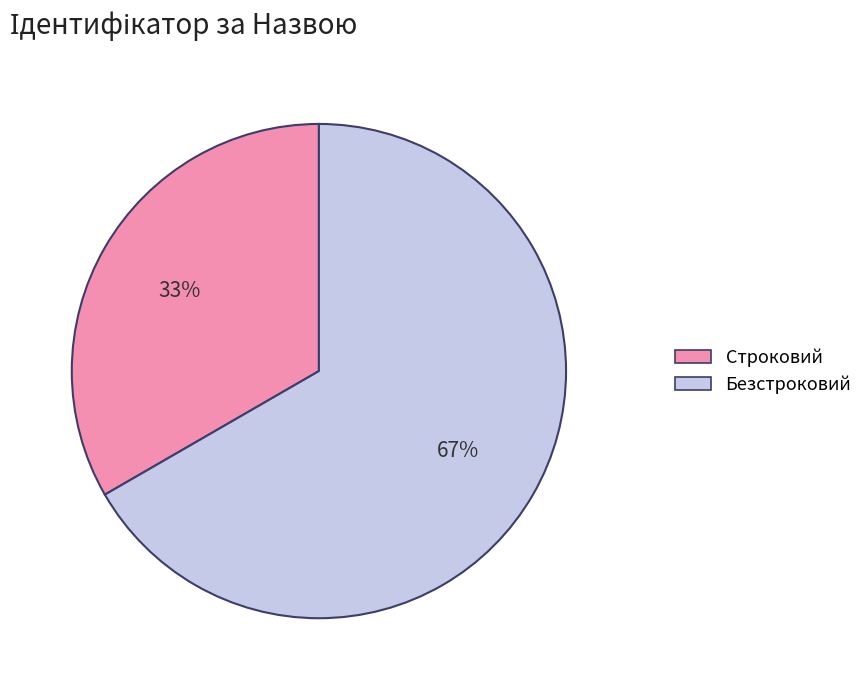

Is the sum of Безстроковий and Строковий greater than half?

Yes